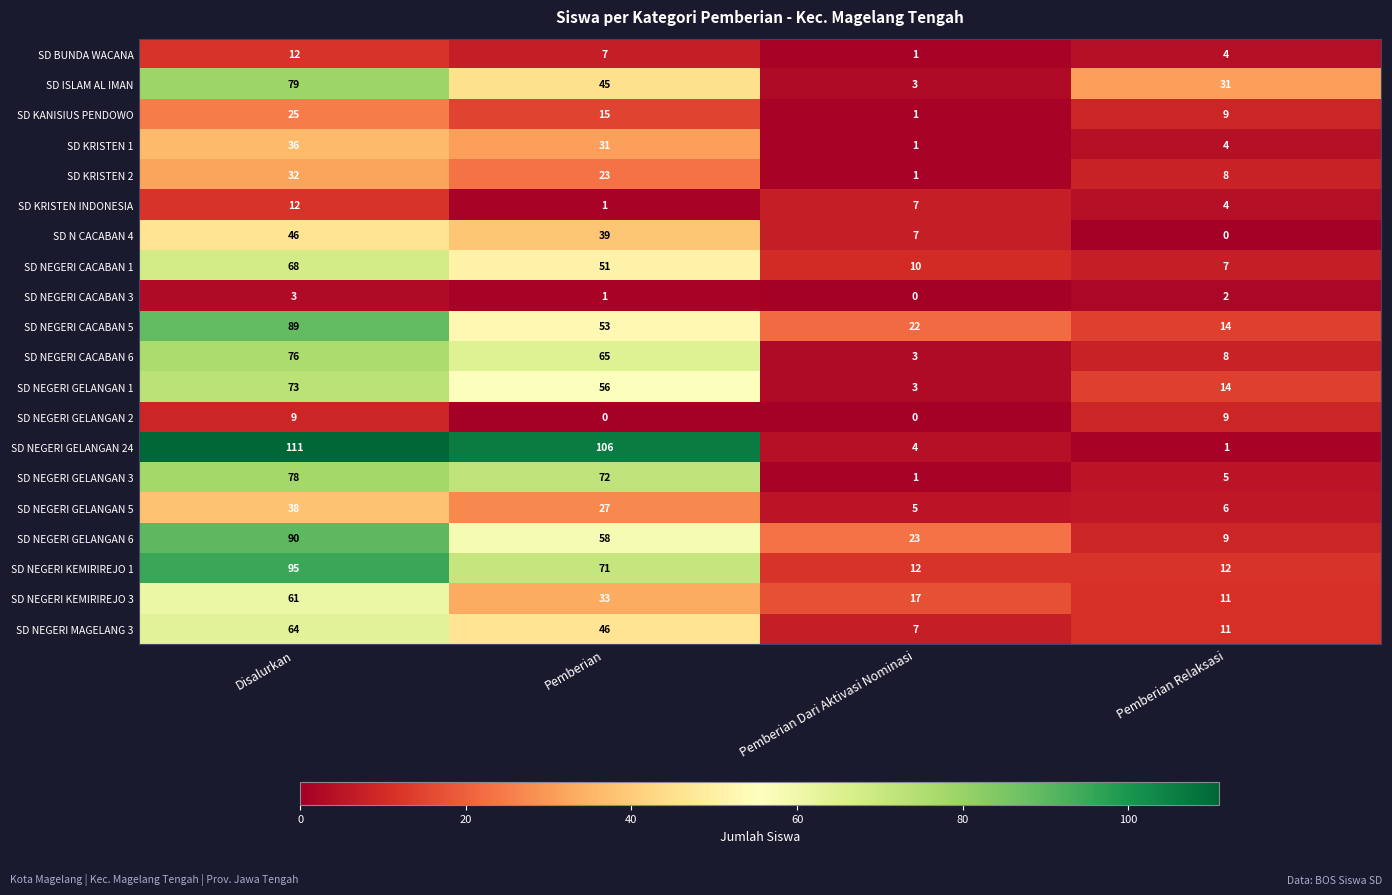

How many SD KANISIUS PENDOWO values are between 9 and 25?

3